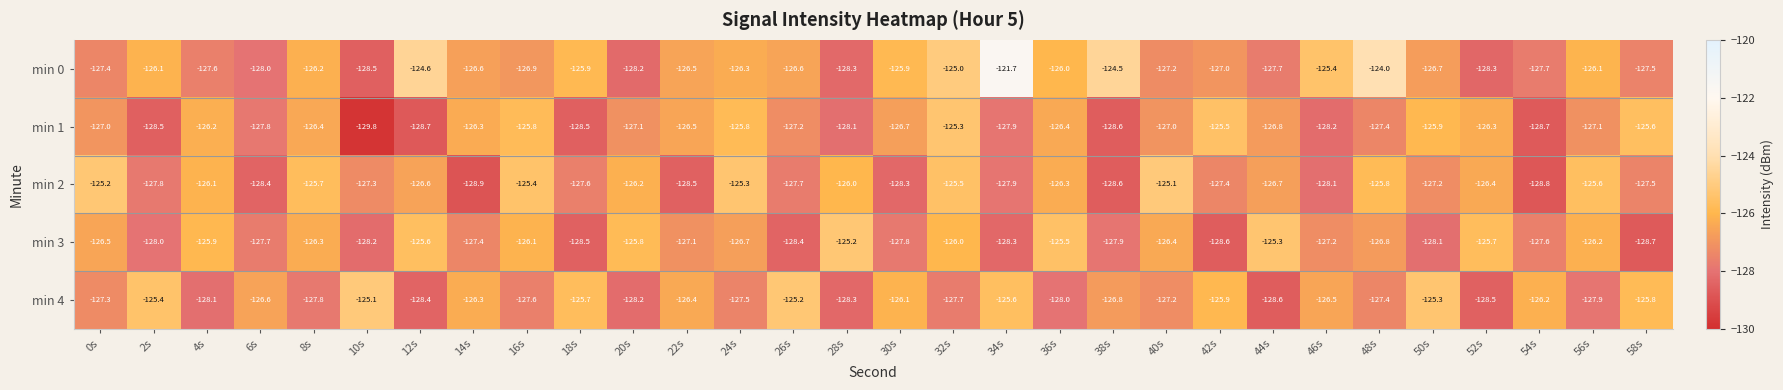

At which label does min 2 reach its peak?

40s